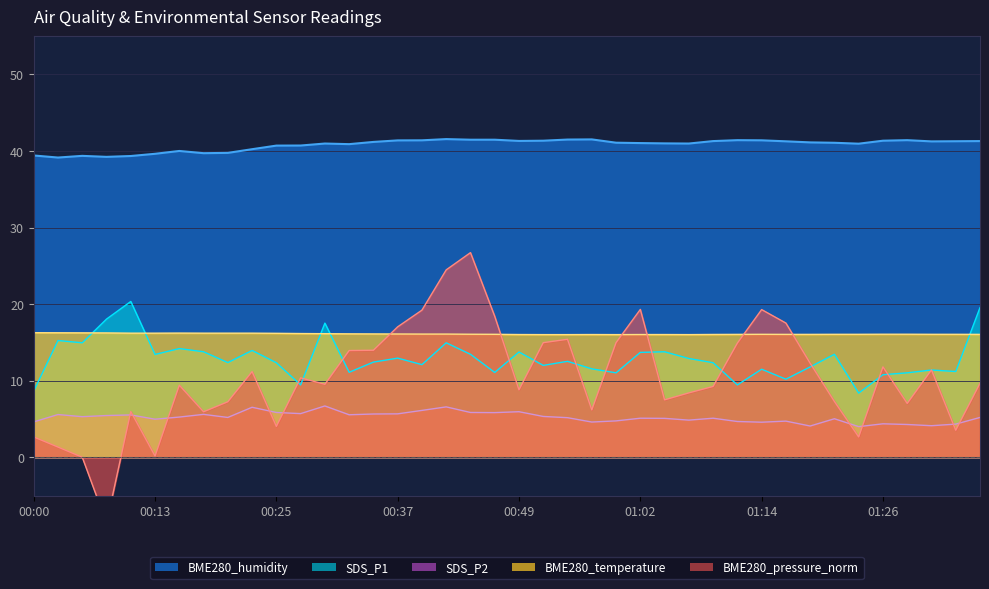

At which category is the sum across all series the highest?

00:42